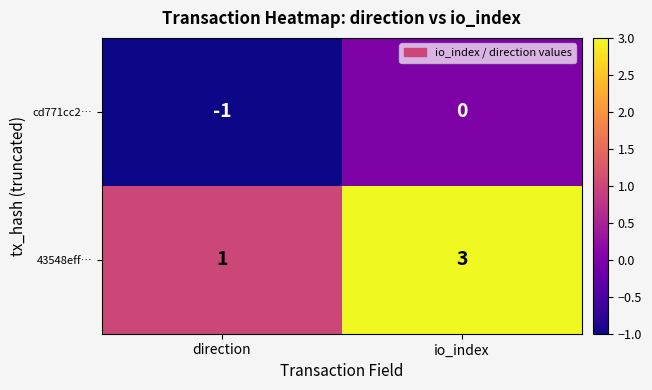

Rank the series by their average value, from lowest to highest.

cd771cc2…, 43548eff…